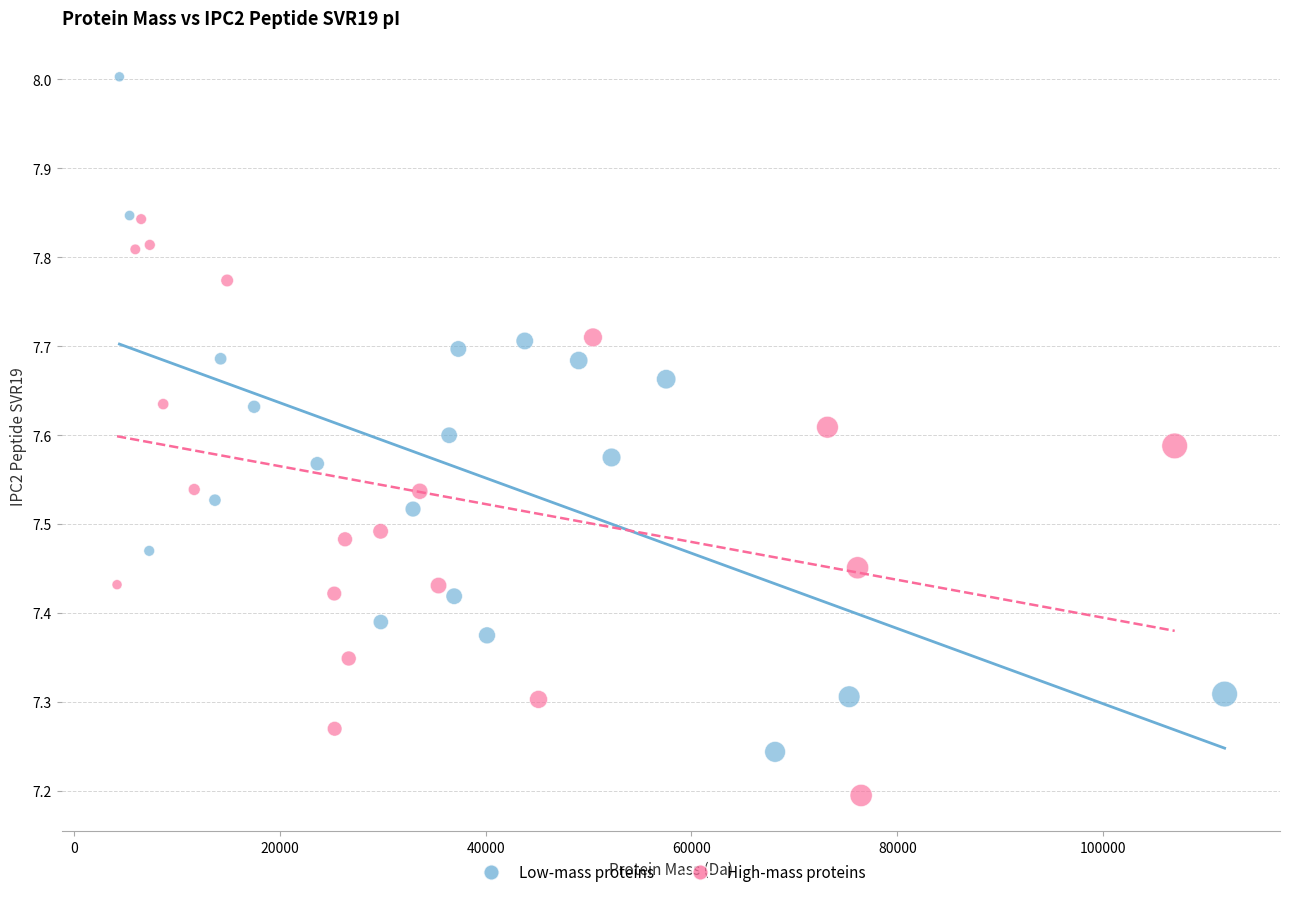

Which series reaches the maximum Y coordinate?

Low-mass proteins